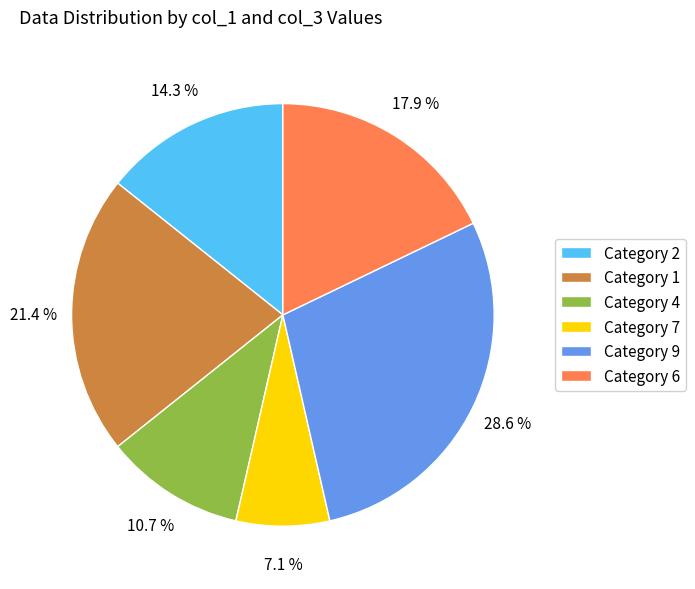

What is the ratio of the value at Category 4 to the value at Category 6?

0.6